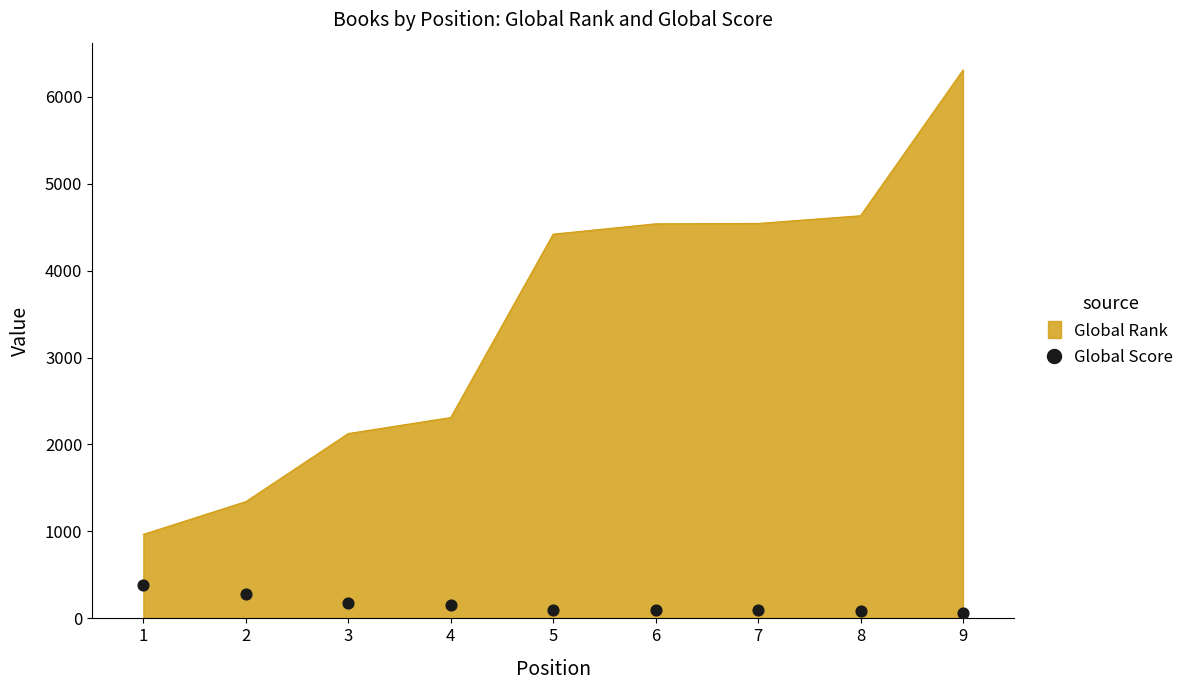

What is the change in value from 2 to 7?

-190